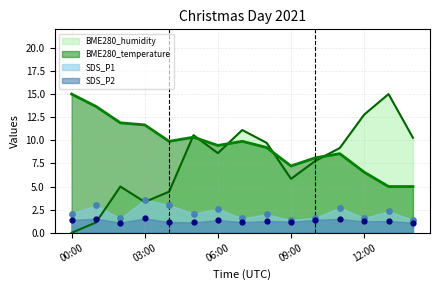

Is the value of SDS_P2 at 00:00 greater than the value of SDS_P1 at 06:00?

No